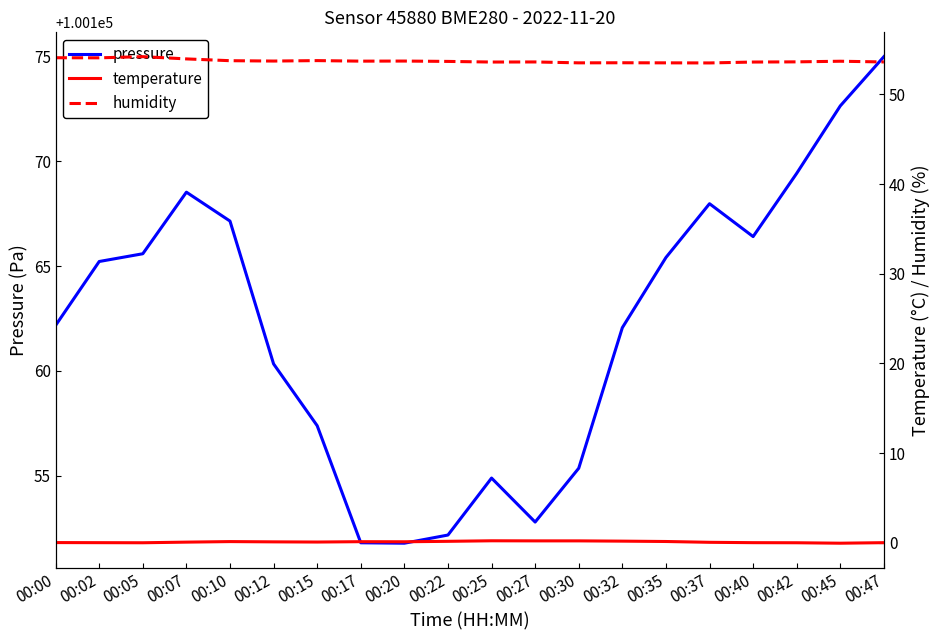

What is the sum of all humidity values?

1074.4